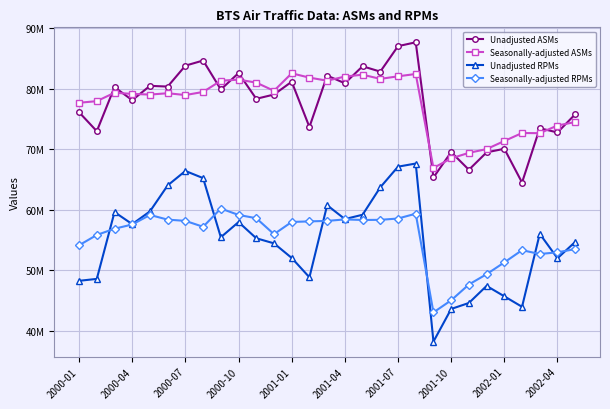

What is the sum of all Unadjusted RPMs values?

1596910227